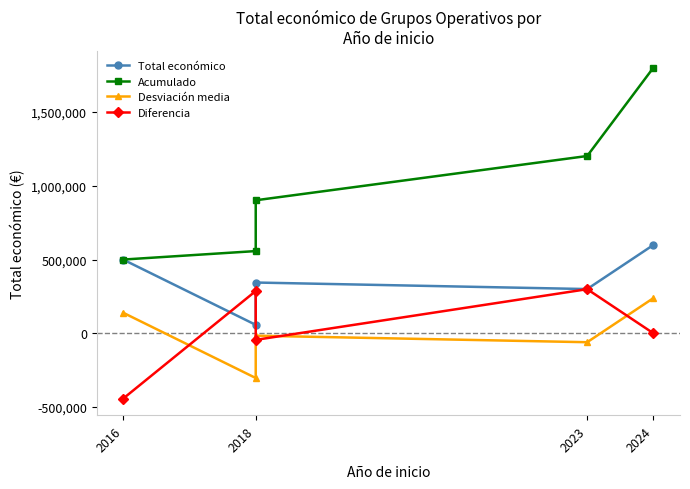

Which series ends up on top after the final intersection of Diferencia and Desviación media?

Desviación media